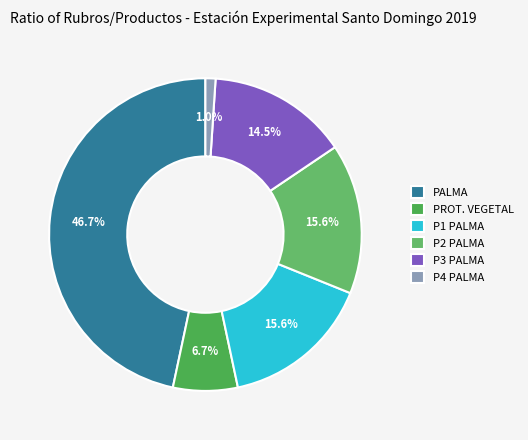

What is the smallest slice in the pie chart?

P4 PALMA